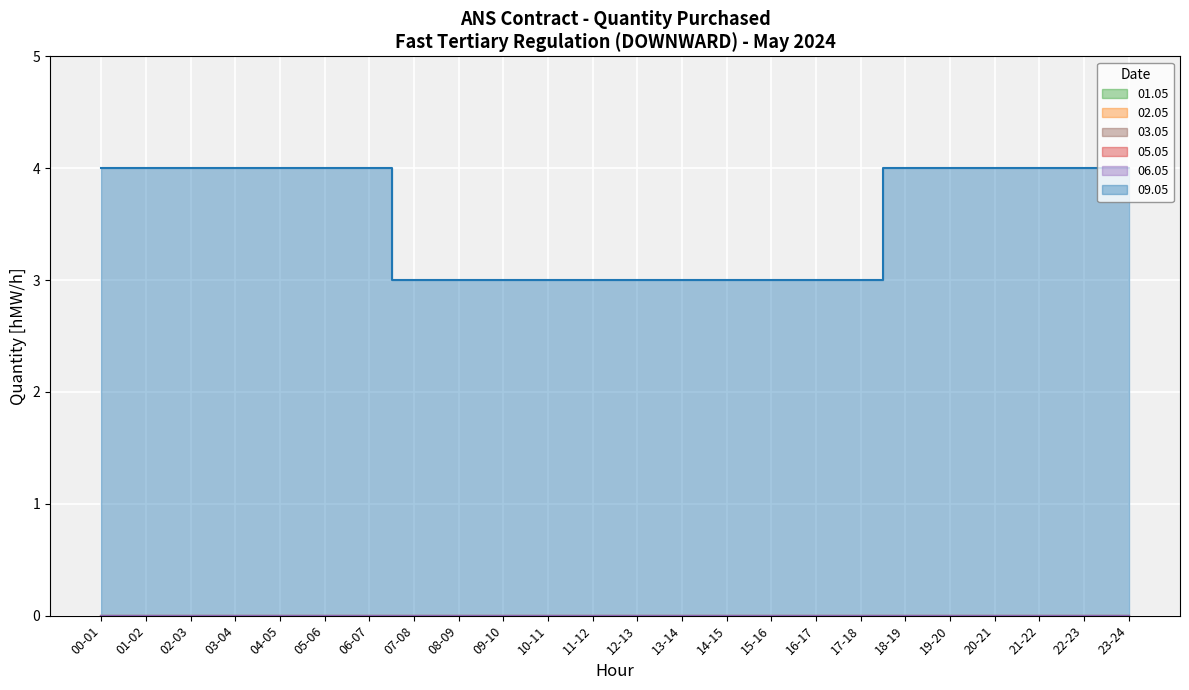

At 06-07, list the series in order from smallest to largest.

01.05, 02.05, 03.05, 05.05, 06.05, 09.05